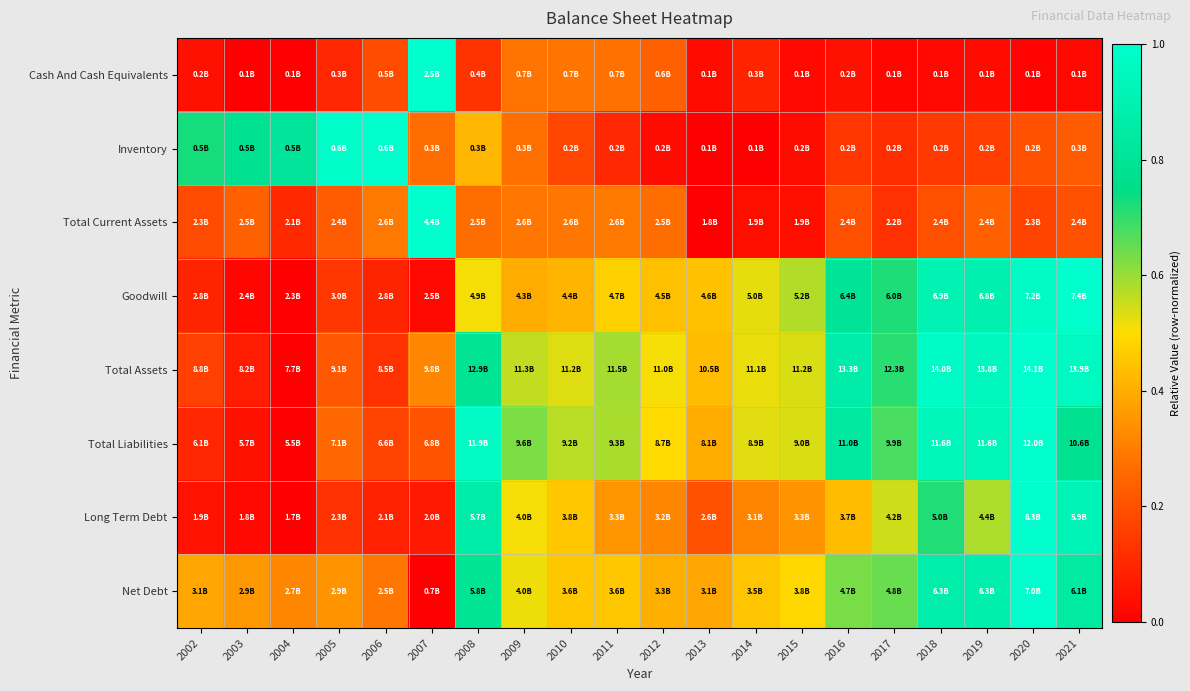

Reading left to right, transcribe all the data shown in this chart.

Cash And Cash Equivalents: 2002=0.0	2003=0.0	2004=0.0	2005=0.1	2006=0.2	2007=1.0	2008=0.1	2009=0.3	2010=0.3	2011=0.3	2012=0.2	2013=0.0	2014=0.1	2015=0.0	2016=0.0	2017=0.0	2018=0.0	2019=0.0	2020=0.0	2021=0.0
Inventory: 2002=0.7	2003=0.8	2004=0.8	2005=1.0	2006=1.0	2007=0.3	2008=0.4	2009=0.3	2010=0.2	2011=0.1	2012=0.0	2013=0.0	2014=0.0	2015=0.0	2016=0.1	2017=0.1	2018=0.1	2019=0.2	2020=0.2	2021=0.2
Total Current Assets: 2002=0.2	2003=0.2	2004=0.1	2005=0.2	2006=0.3	2007=1.0	2008=0.3	2009=0.3	2010=0.3	2011=0.3	2012=0.3	2013=0.0	2014=0.0	2015=0.0	2016=0.2	2017=0.1	2018=0.2	2019=0.2	2020=0.2	2021=0.2
Goodwill: 2002=0.1	2003=0.0	2004=0.0	2005=0.1	2006=0.1	2007=0.0	2008=0.5	2009=0.4	2010=0.4	2011=0.5	2012=0.4	2013=0.4	2014=0.5	2015=0.6	2016=0.8	2017=0.7	2018=0.9	2019=0.9	2020=1.0	2021=1.0
Total Assets: 2002=0.2	2003=0.1	2004=0.0	2005=0.2	2006=0.1	2007=0.3	2008=0.8	2009=0.6	2010=0.5	2011=0.6	2012=0.5	2013=0.4	2014=0.5	2015=0.5	2016=0.9	2017=0.7	2018=1.0	2019=0.9	2020=1.0	2021=1.0
Total Liabilities: 2002=0.1	2003=0.0	2004=0.0	2005=0.3	2006=0.2	2007=0.2	2008=1.0	2009=0.6	2010=0.6	2011=0.6	2012=0.5	2013=0.4	2014=0.5	2015=0.5	2016=0.8	2017=0.7	2018=0.9	2019=0.9	2020=1.0	2021=0.8
Long Term Debt: 2002=0.1	2003=0.0	2004=0.0	2005=0.1	2006=0.1	2007=0.1	2008=0.9	2009=0.5	2010=0.5	2011=0.3	2012=0.3	2013=0.2	2014=0.3	2015=0.3	2016=0.4	2017=0.5	2018=0.7	2019=0.6	2020=1.0	2021=0.9
Net Debt: 2002=0.4	2003=0.4	2004=0.3	2005=0.3	2006=0.3	2007=0.0	2008=0.8	2009=0.5	2010=0.5	2011=0.5	2012=0.4	2013=0.4	2014=0.5	2015=0.5	2016=0.6	2017=0.6	2018=0.9	2019=0.9	2020=1.0	2021=0.8